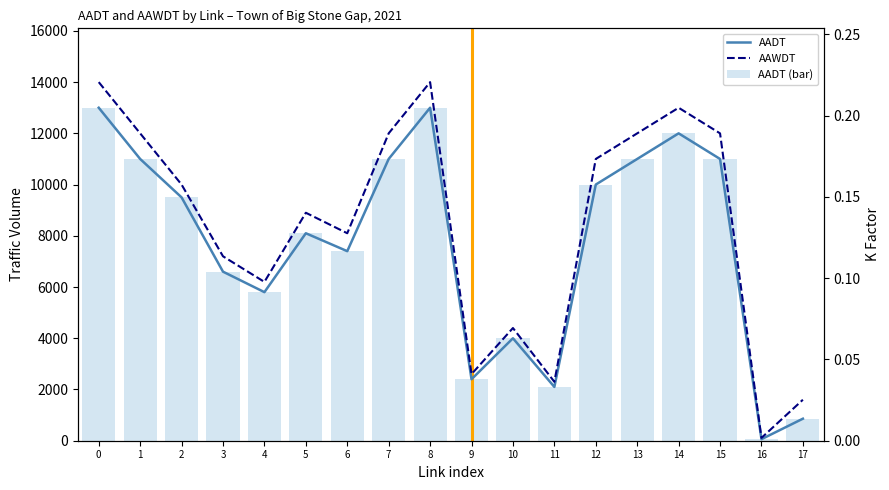

What is the sum of all AAWDT values?

151410